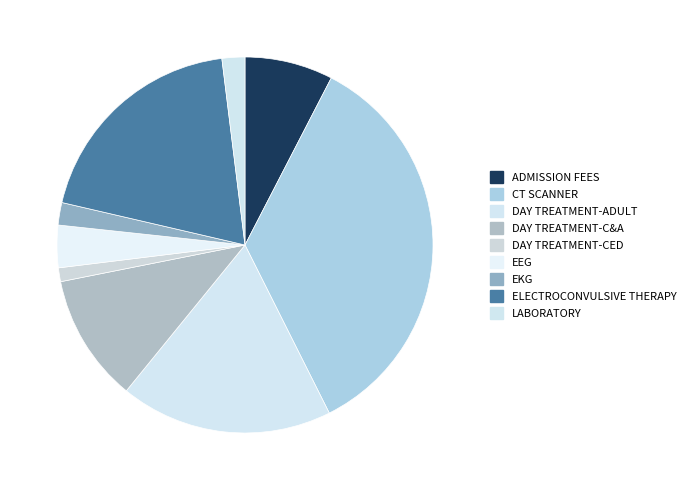

True or false: DAY TREATMENT-ADULT accounts for 18% of the total.

True